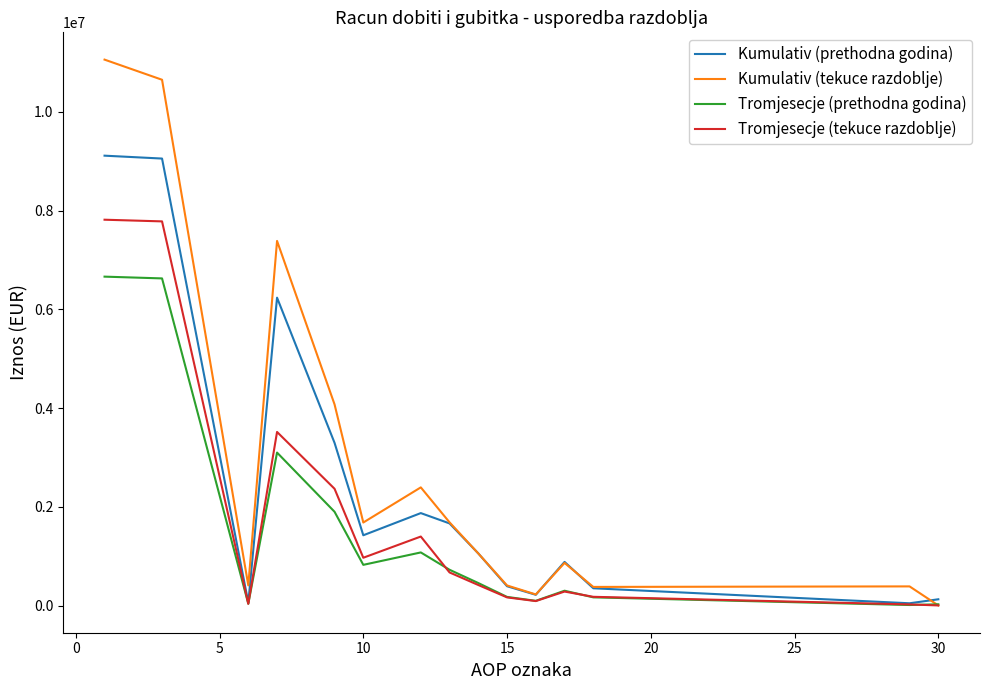

Which series has the widest spread of values?

Kumulativ (tekuce razdoblje)